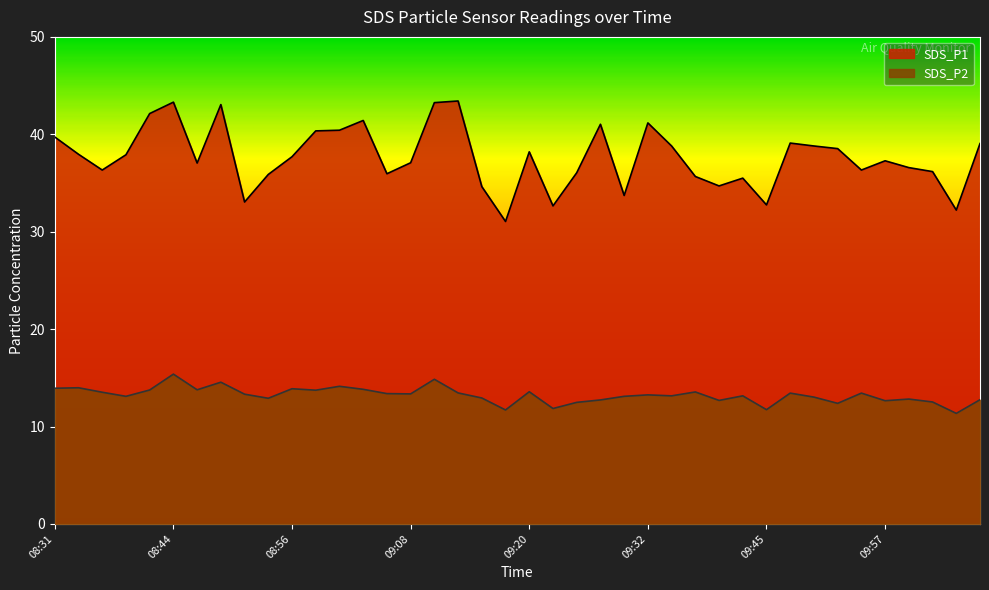

True or false: SDS_P1 and SDS_P2 cross at least once.

False